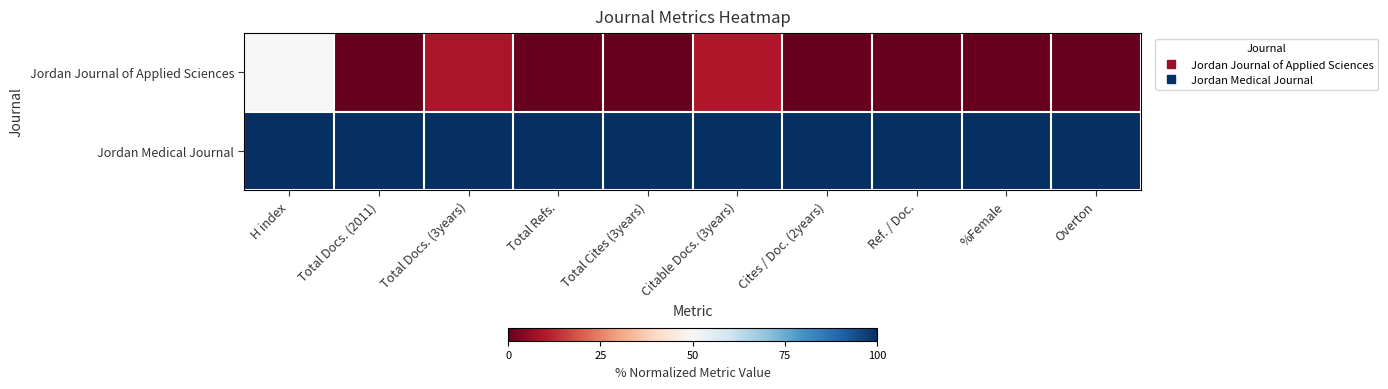

List the series in order of their overall mean, highest first.

Jordan Medical Journal, Jordan Journal of Applied Sciences